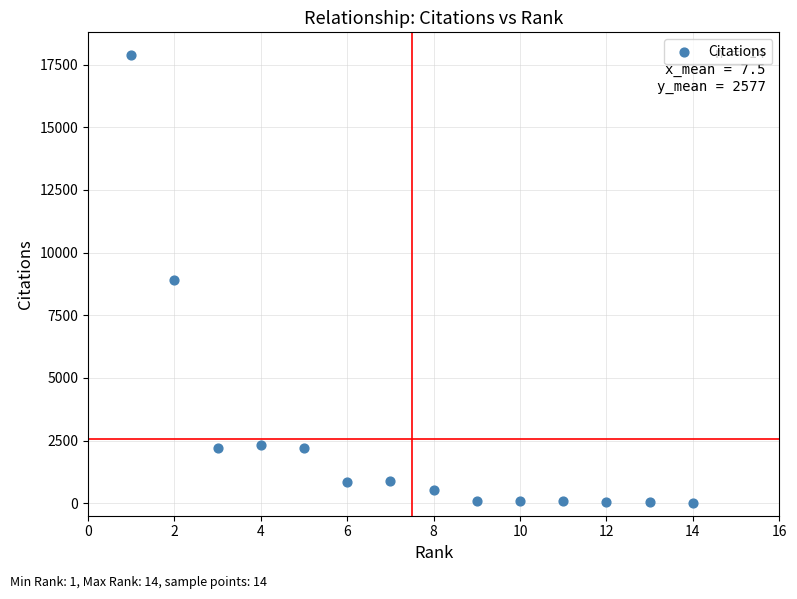

What is the range of Y values (max minus min)?

17886